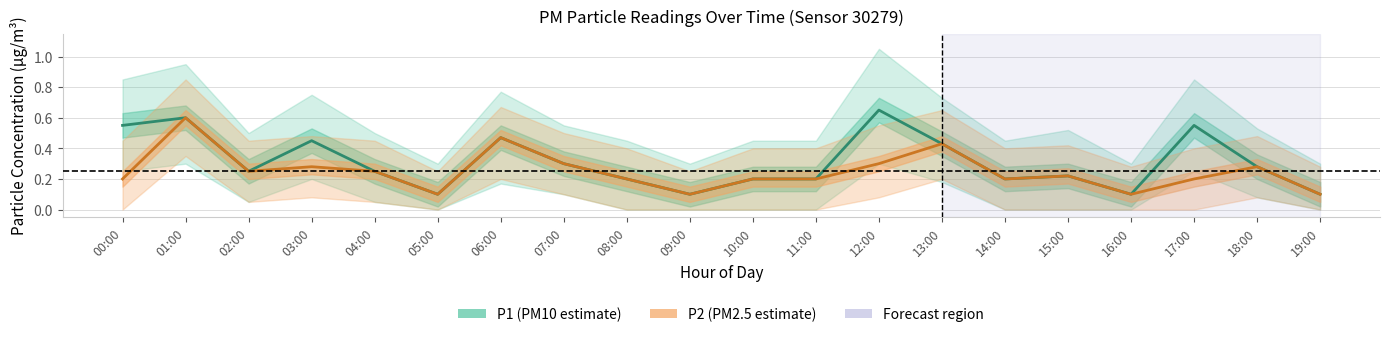

True or false: P2 and P1 intersect in this chart.

False